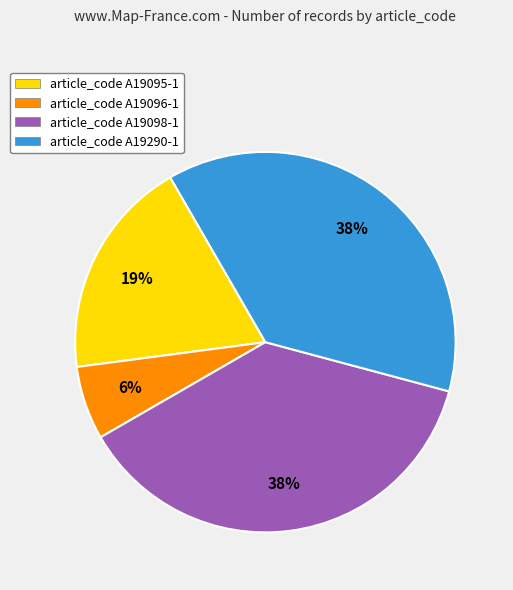

What percentage is the article_code A19095-1 slice, to the nearest percent?

19%